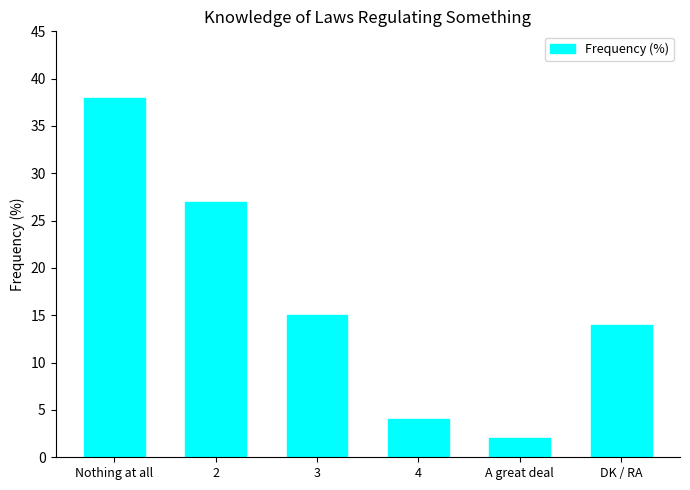

What is the greatest value displayed?

38